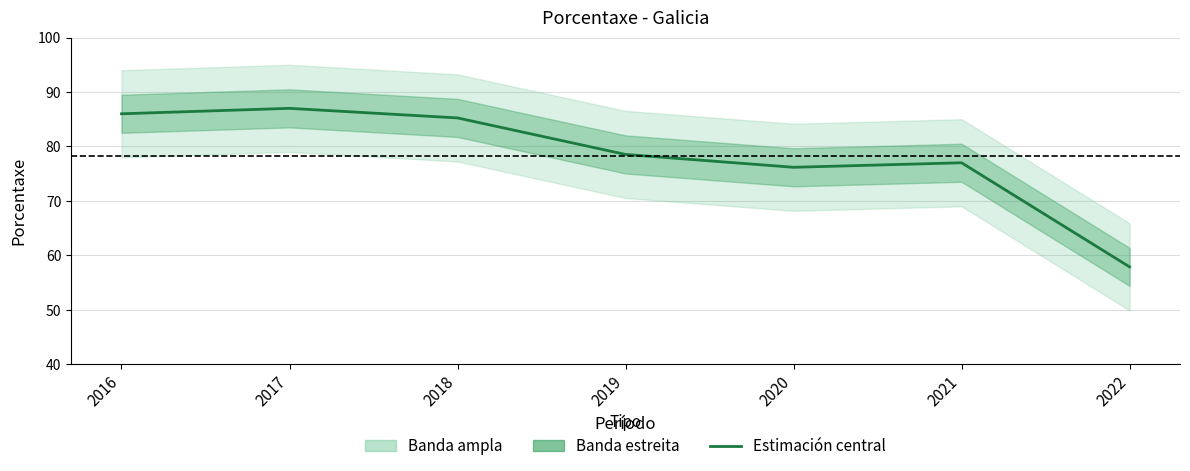

How many lines are shown in the chart?

1